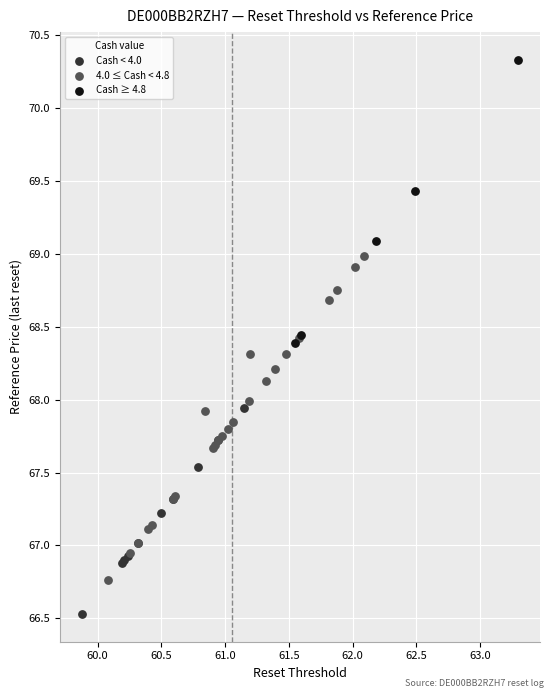

Which series contains the highest Y value?

Cash ≥ 4.8